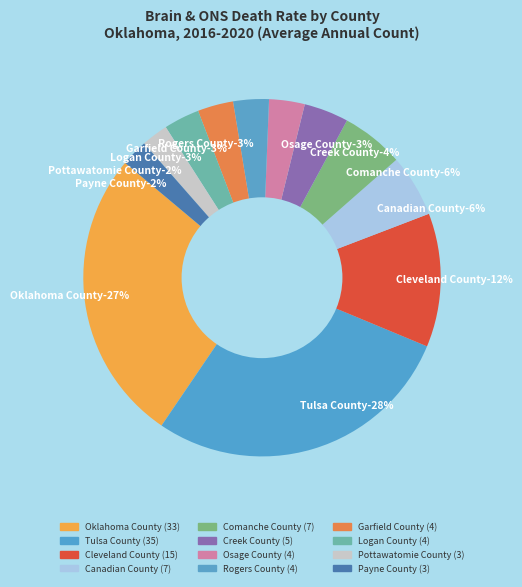

Which has a higher value, Tulsa County or Pottawatomie County?

Tulsa County